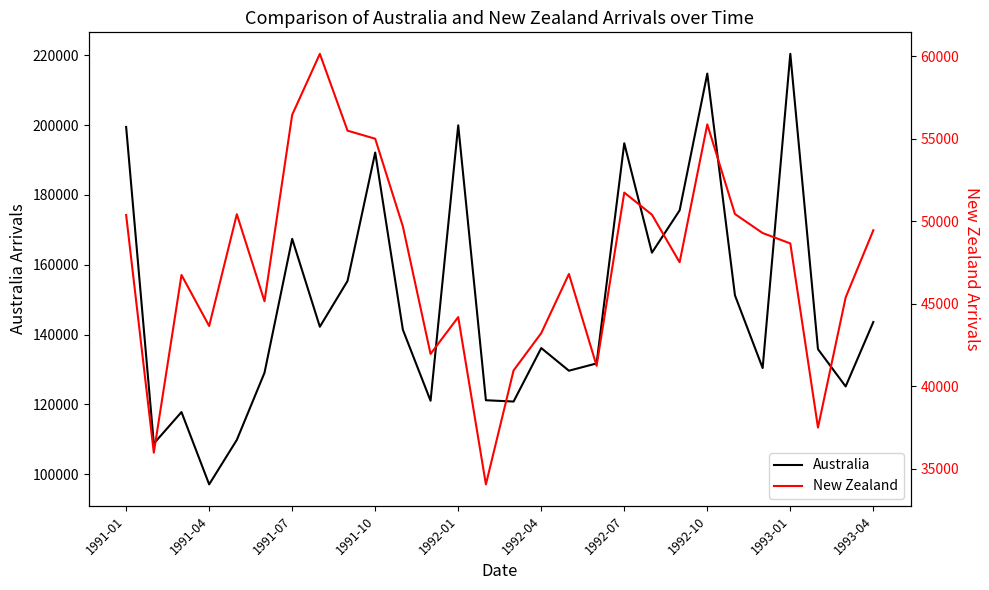

The value of Australia at 1992-07 is 111680. True or false?

False